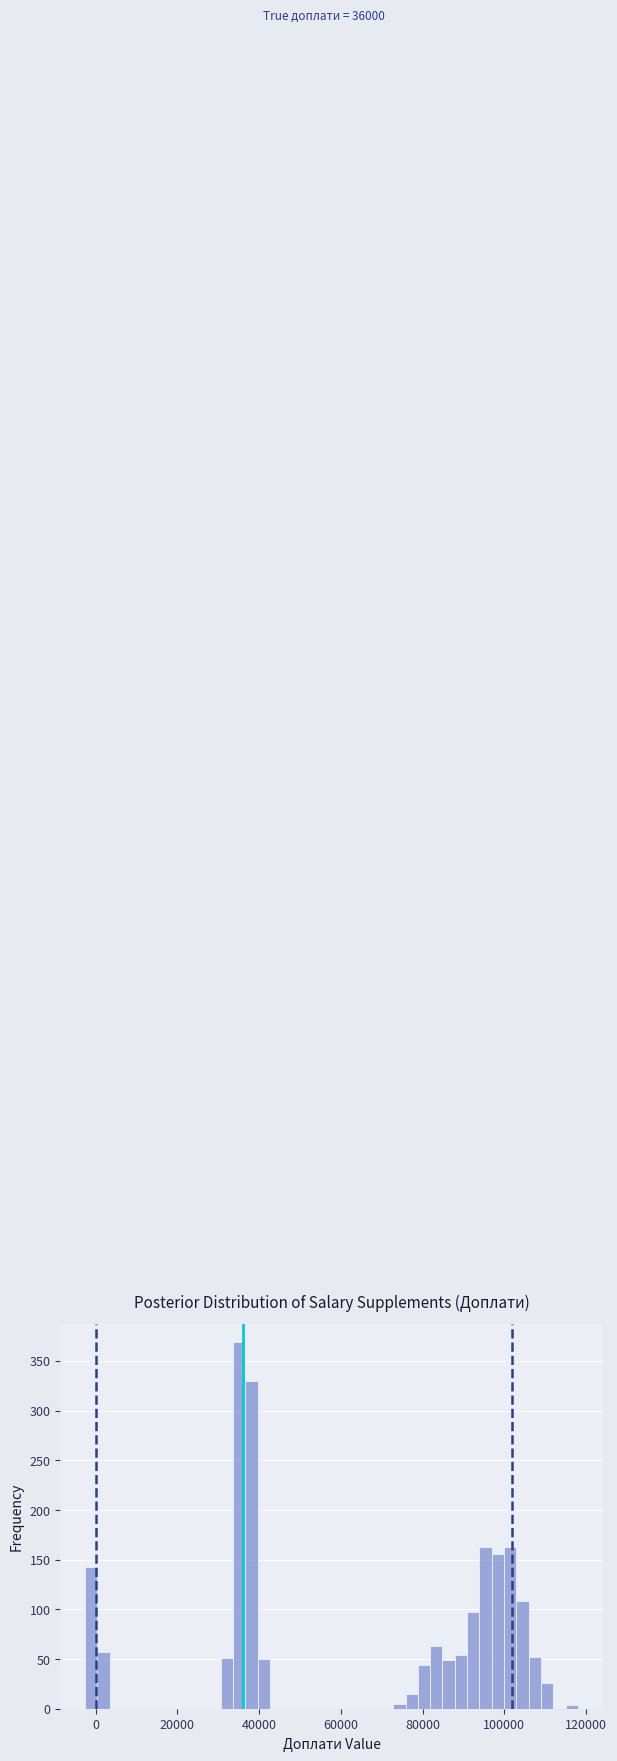

Read against the x-axis, roughly where is the centre of the tallest bar?

36000